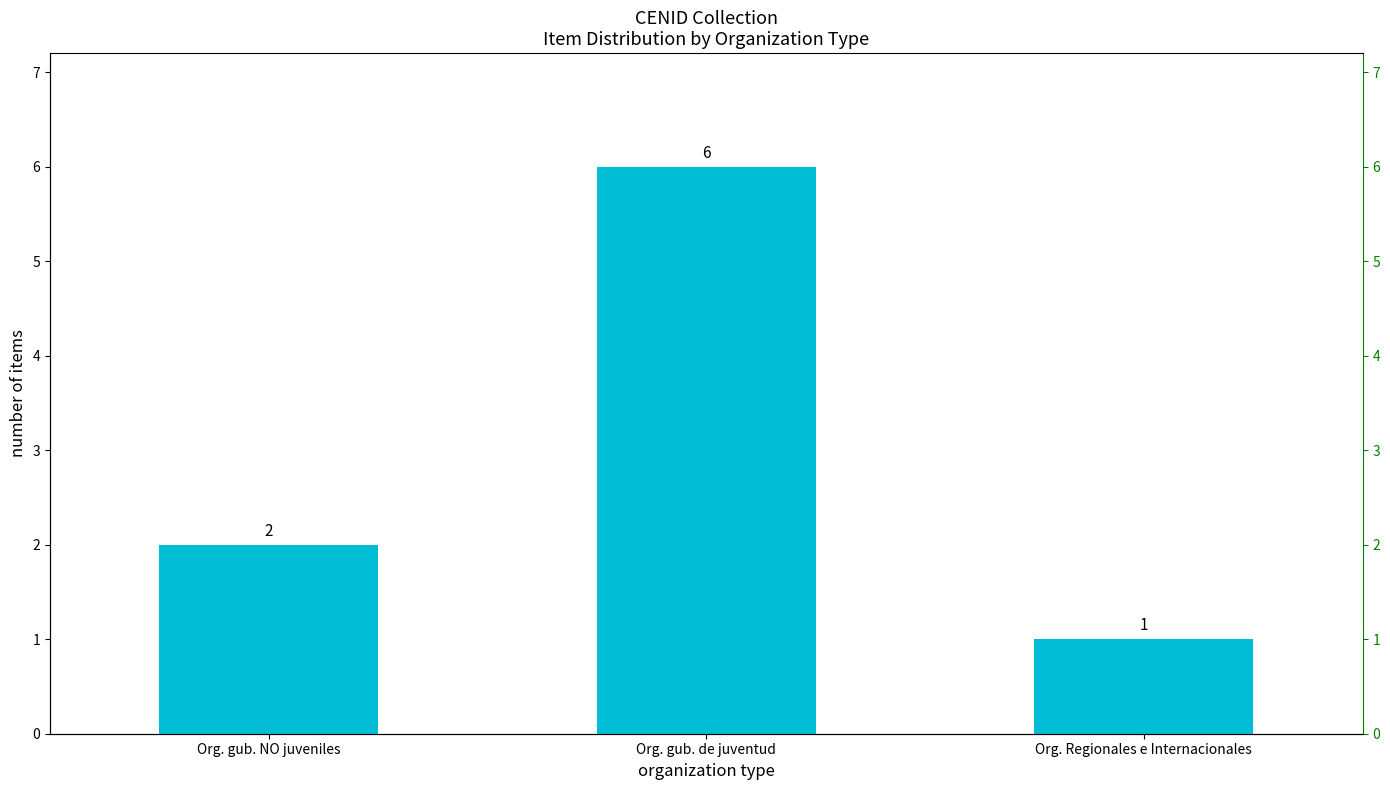

List the labels in order of value, largest first.

Org. gub. de juventud, Org. gub. NO juveniles, Org. Regionales e Internacionales